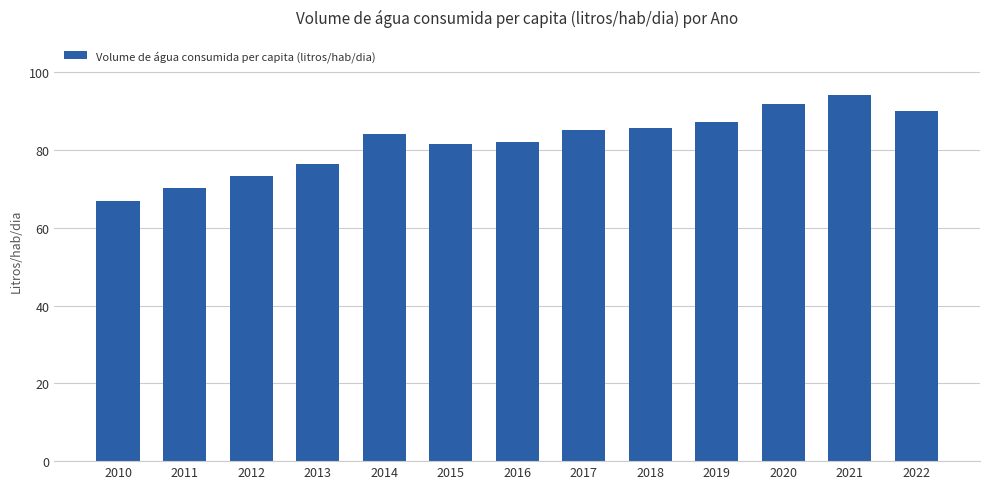

Which label corresponds to the smallest value in the chart?

2010